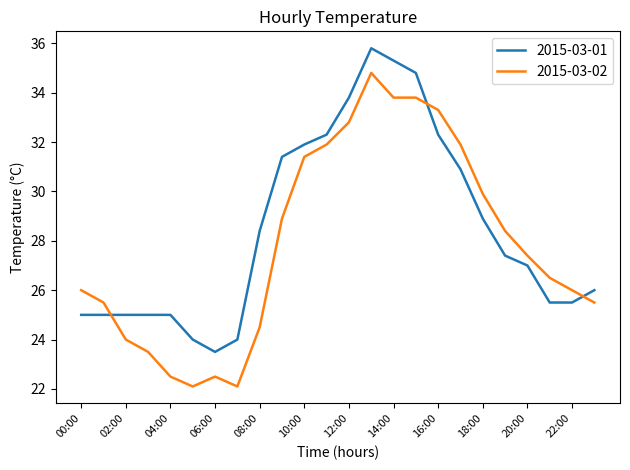

What is the lowest value of the 2015-03-01 series?

23.5